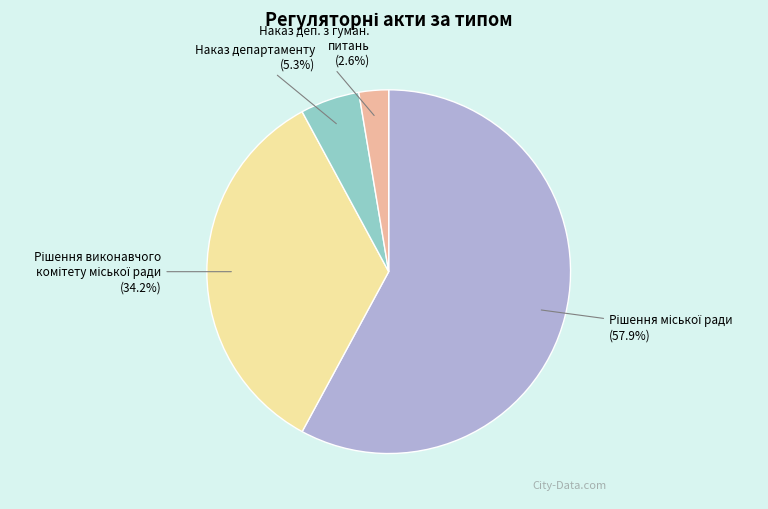

How many segments does this pie chart have?

4